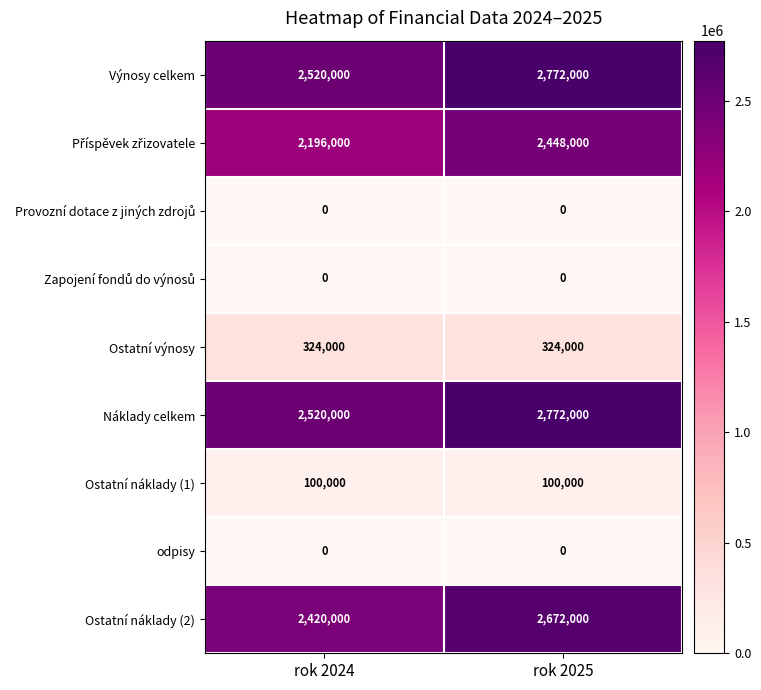

What is the difference between the highest and lowest values at rok 2025?

2772000